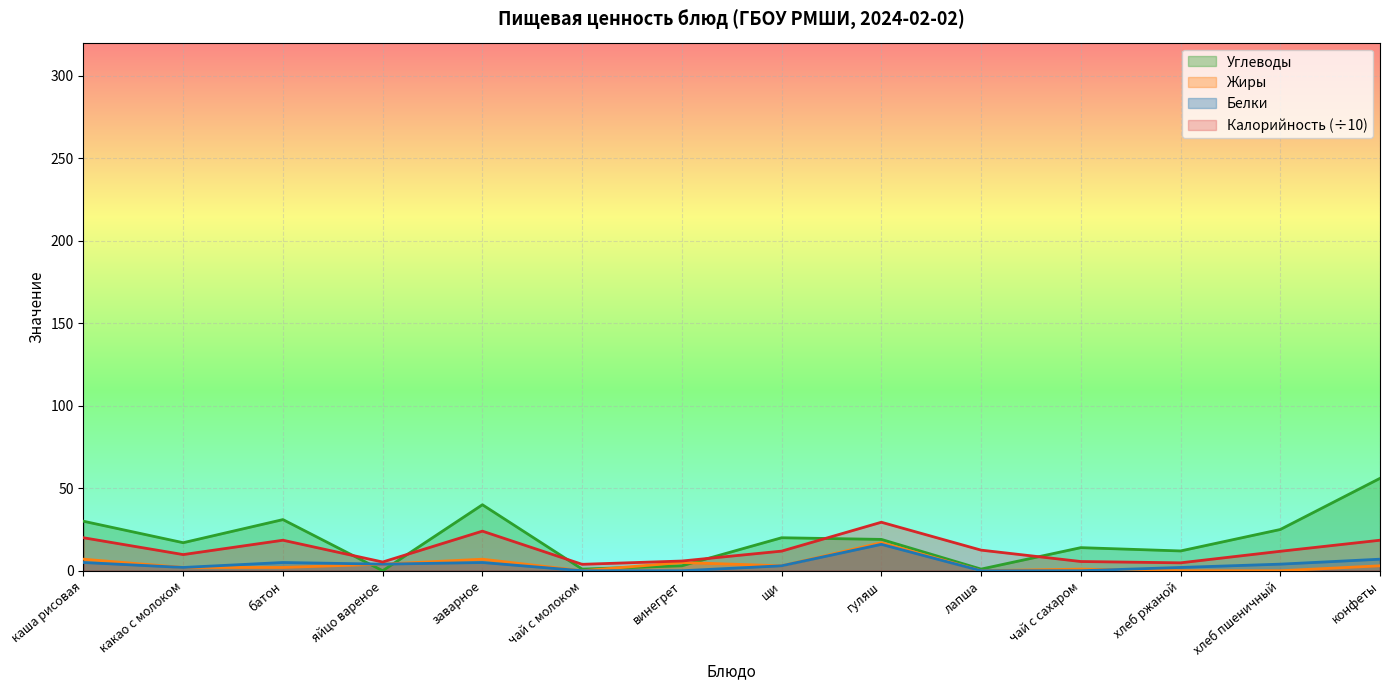

Which series has the widest spread of values?

Углеводы